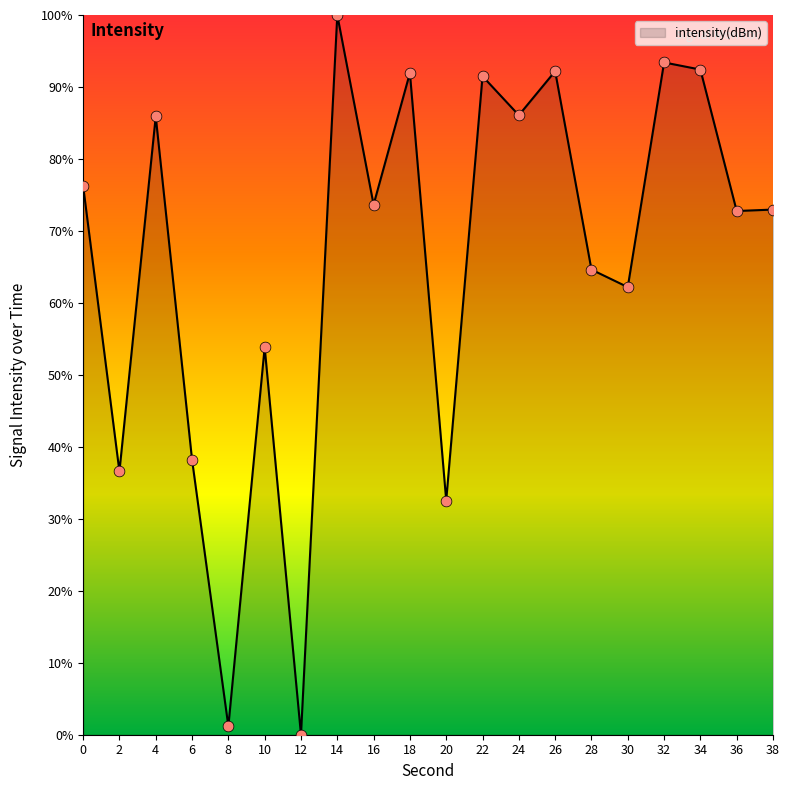

What is the change in value from 12 to 30?

+62.2